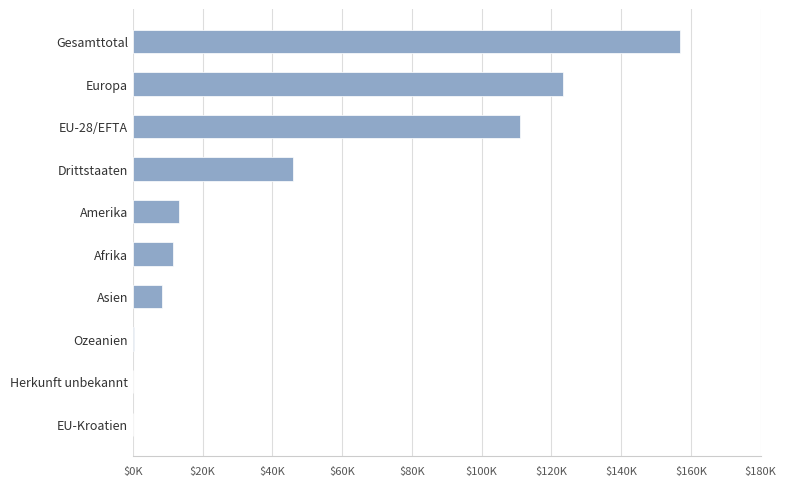

How many categories are shown in the chart?

10